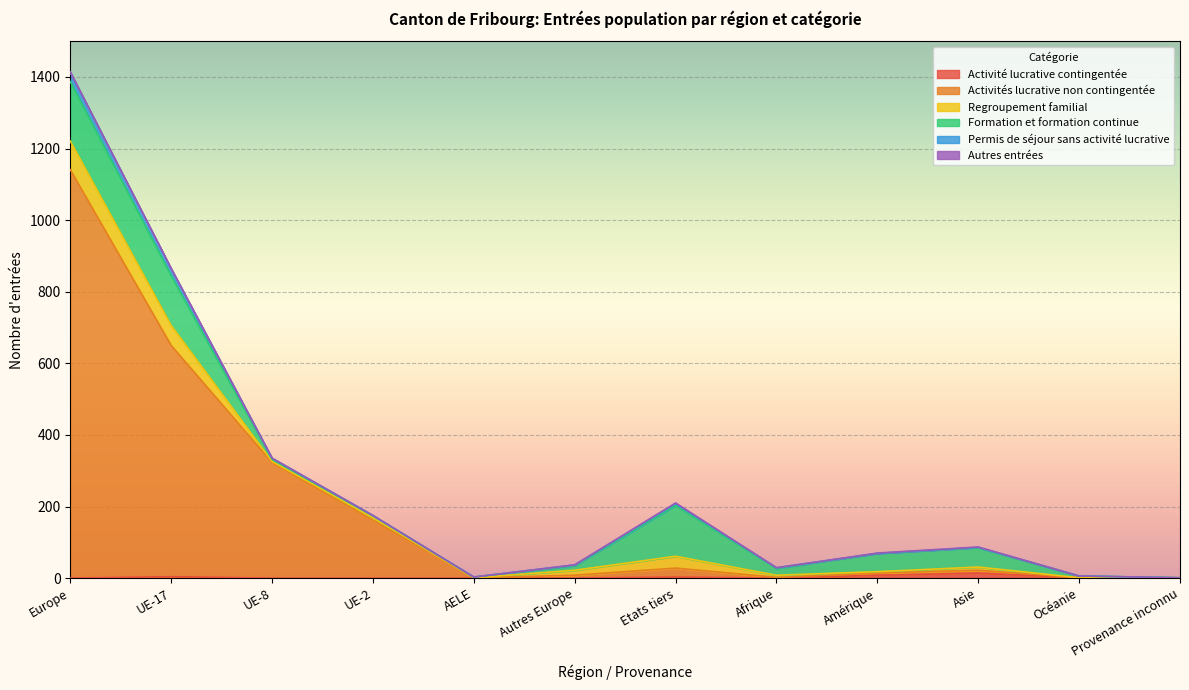

At which category is the sum across all series the highest?

Europe